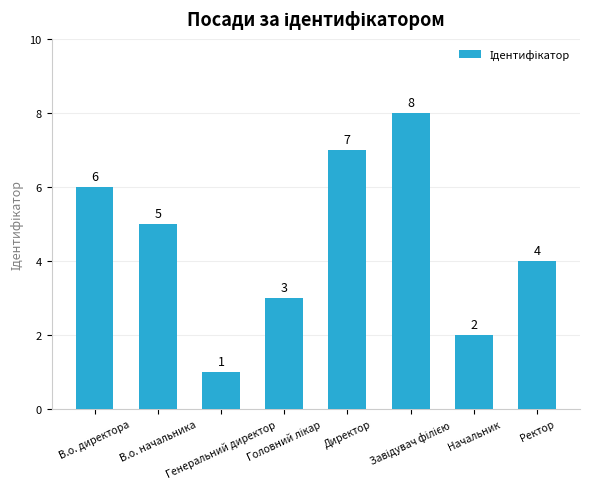

How many bars are there in total?

8